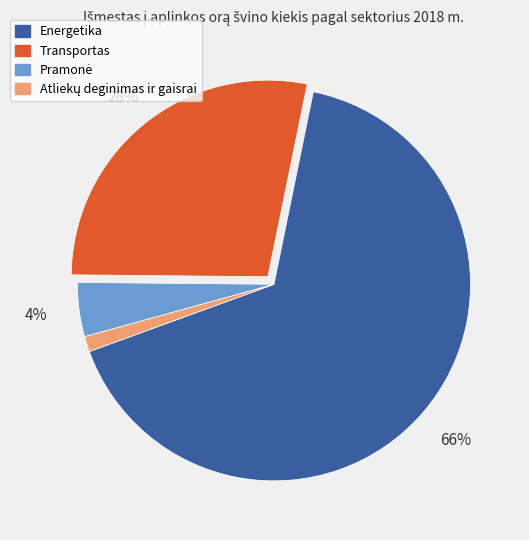

The Energetika slice represents 80% of the pie. True or false?

False